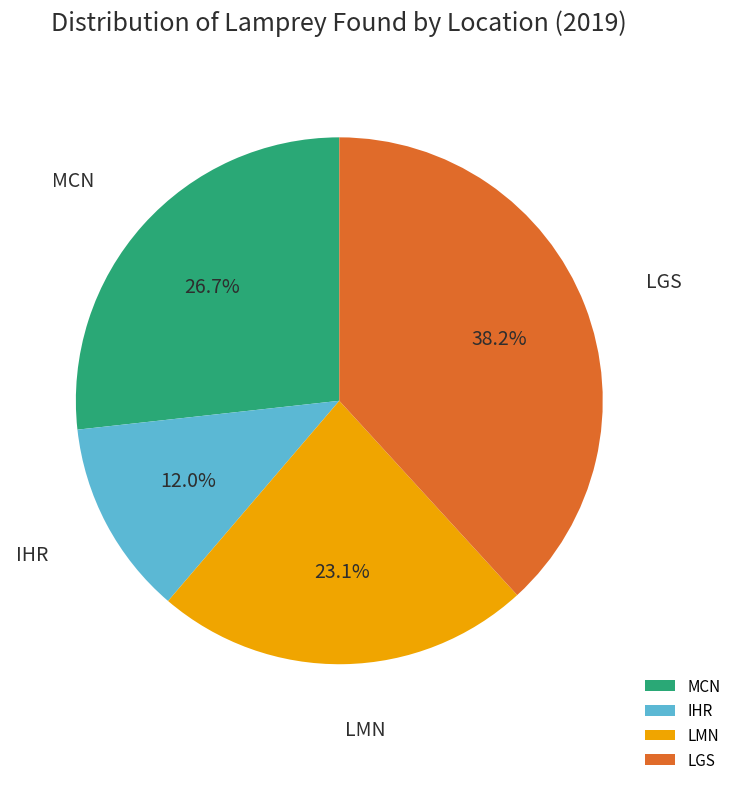

Which category has the smallest portion of the pie?

IHR